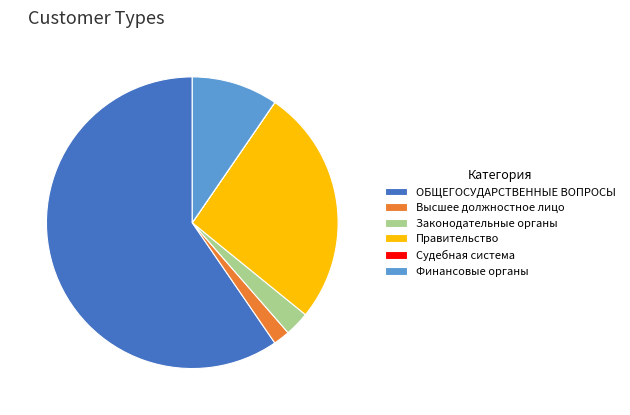

Do Высшее должностное лицо and Законодательные органы together represent more than half of the pie?

No